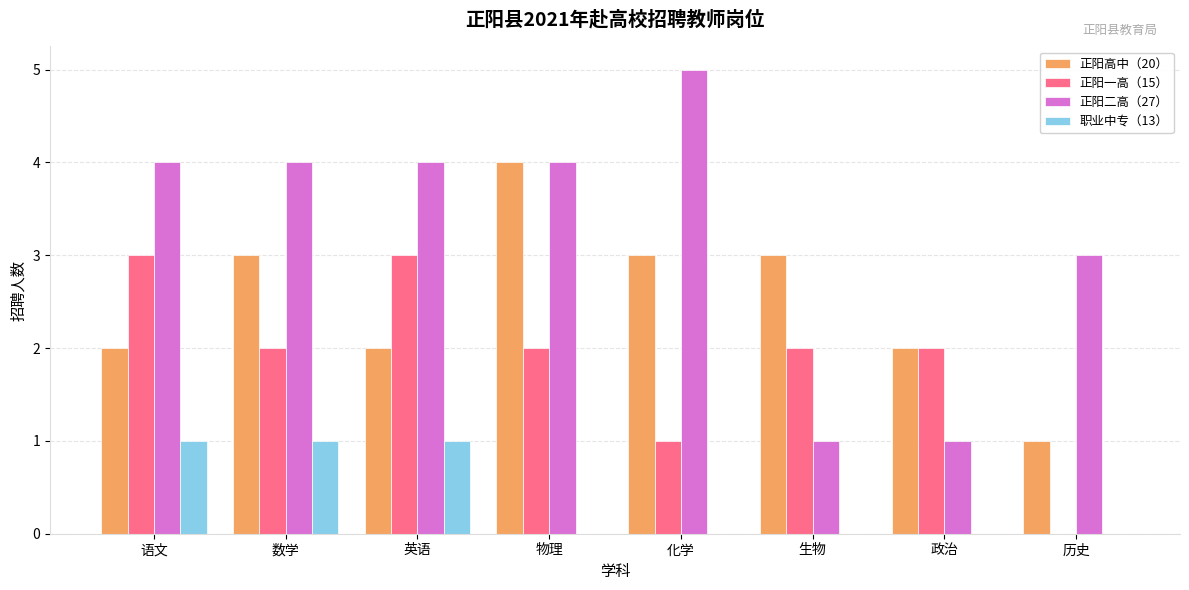

What is the total value across all series at 物理?

10